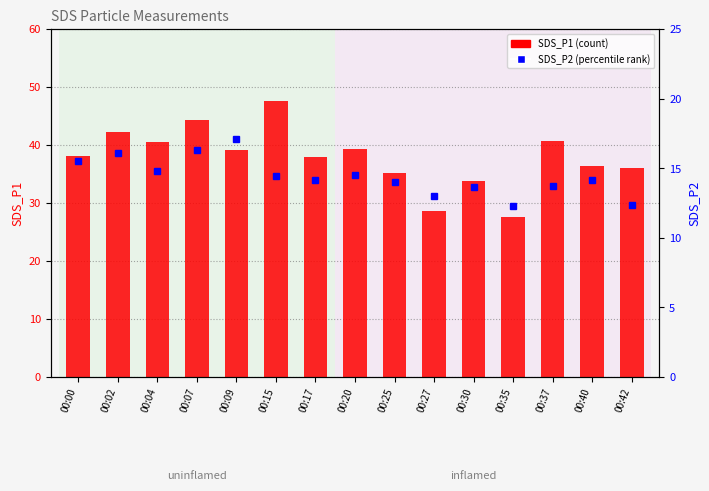

How many values in the SDS_P1 series are below 38?

7